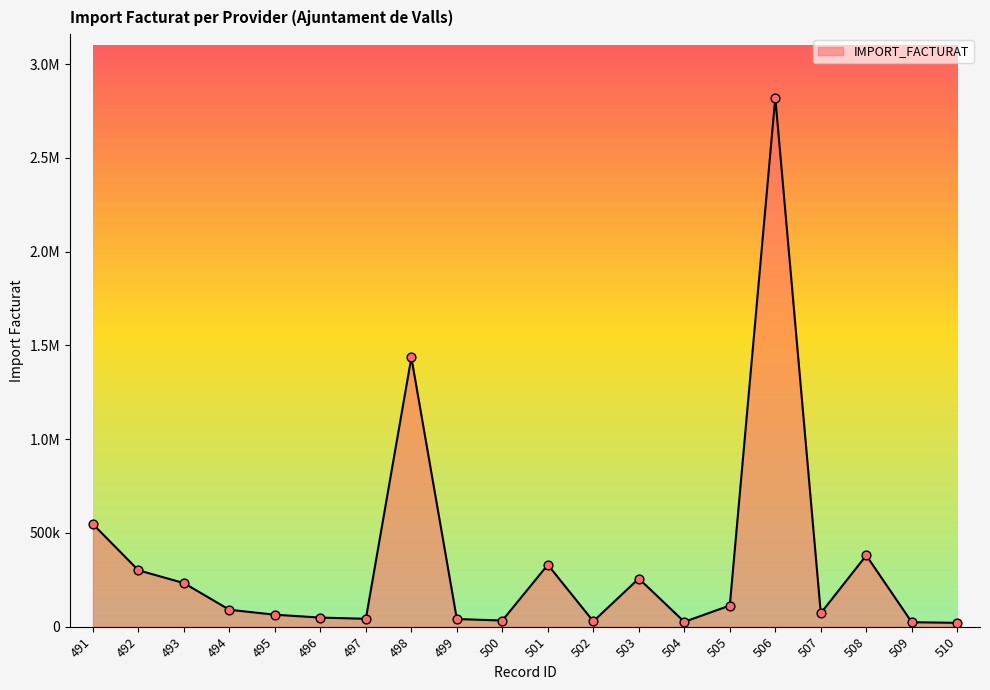

What is the ratio of the value at 500 to the value at 492?

0.1